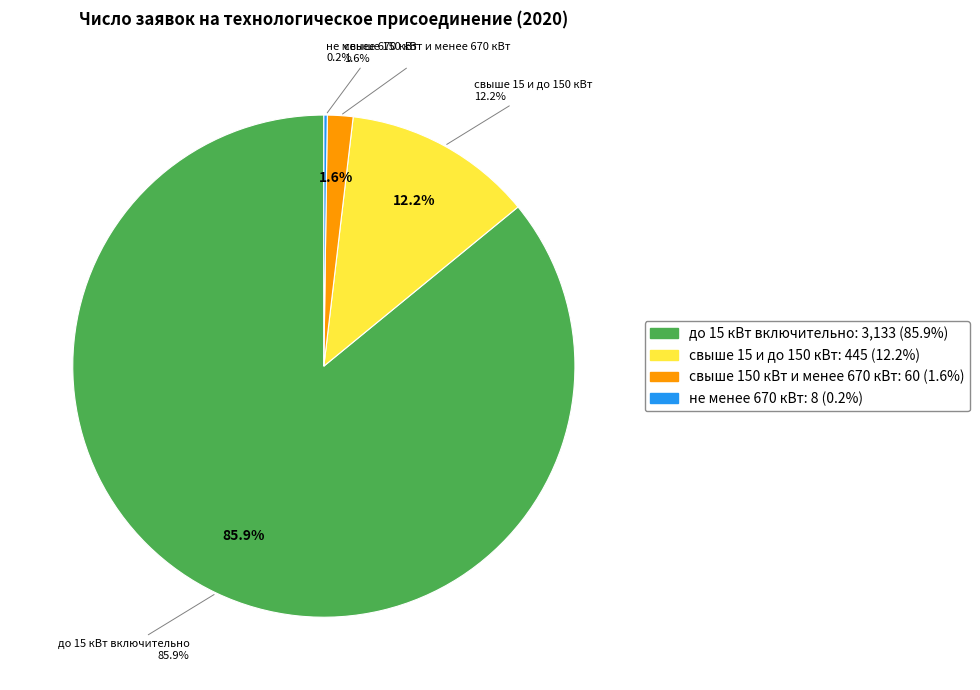

Which slice represents more than half of the pie?

до 15 кВт включительно